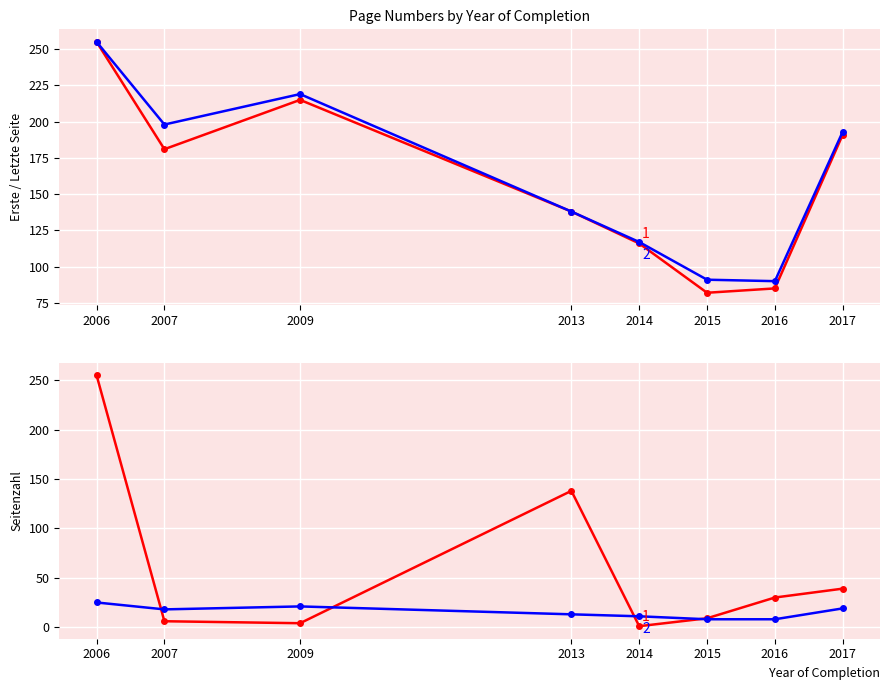

True or false: Letzte Seite has more than 1 interior local peaks.

False